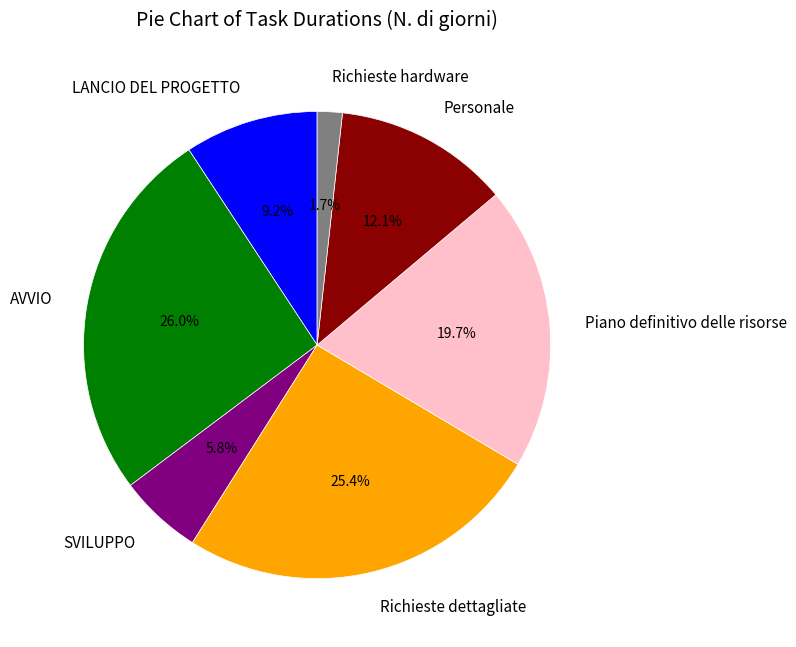

Which has a higher value, Piano definitivo delle risorse or Richieste dettagliate?

Richieste dettagliate